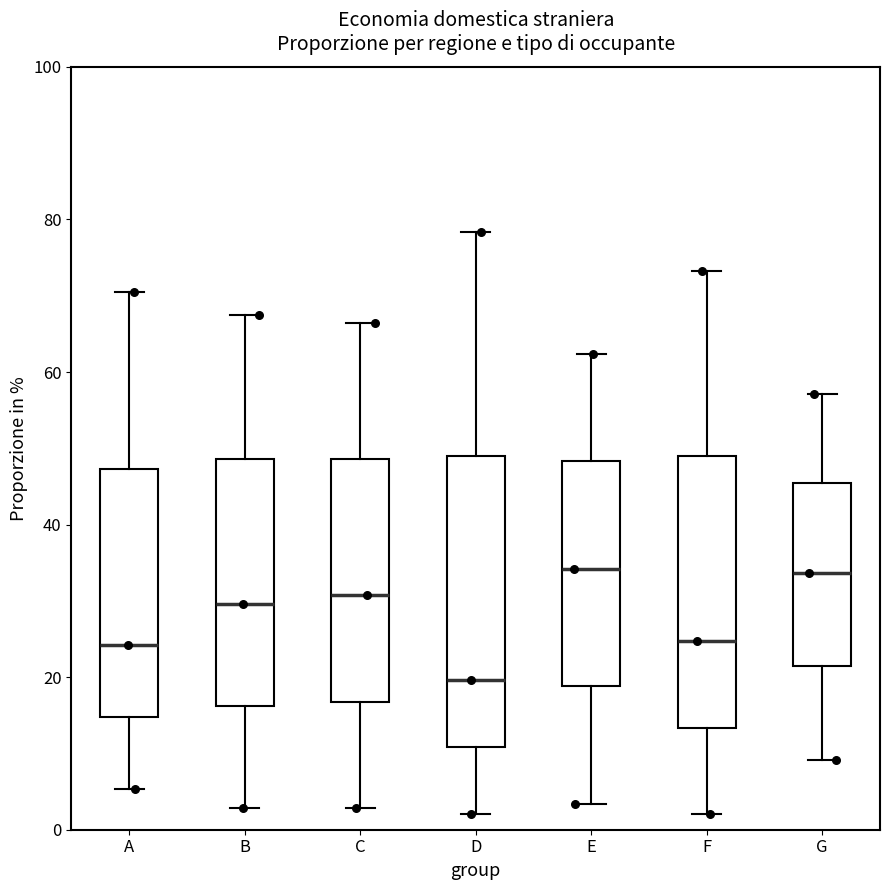

Where does the upper whisker of the box for C end on the y-axis? The values are not printed on the chart, so give them approximately, as read against the axis.

66